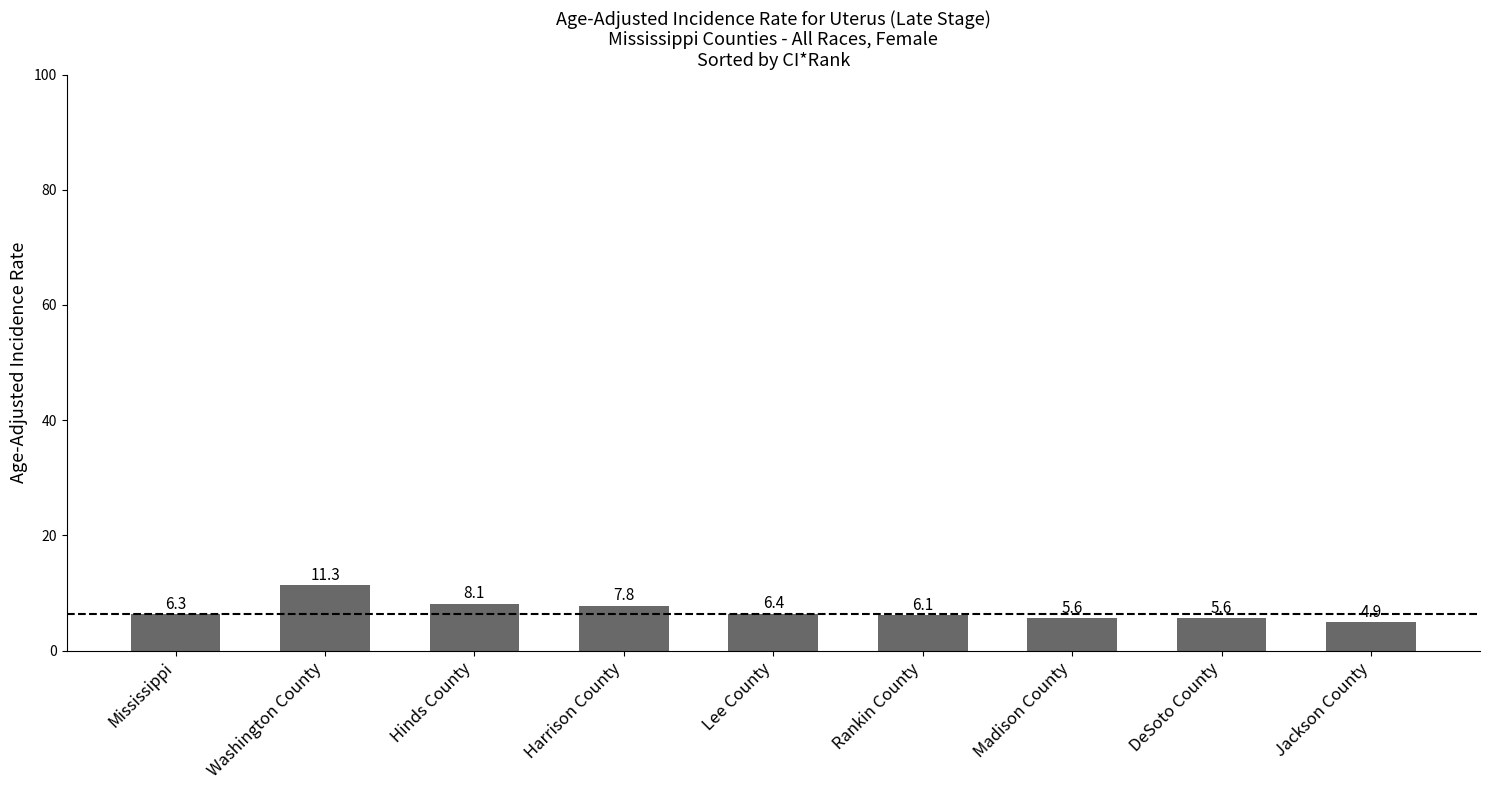

What is the minimum value shown in the chart?

4.9